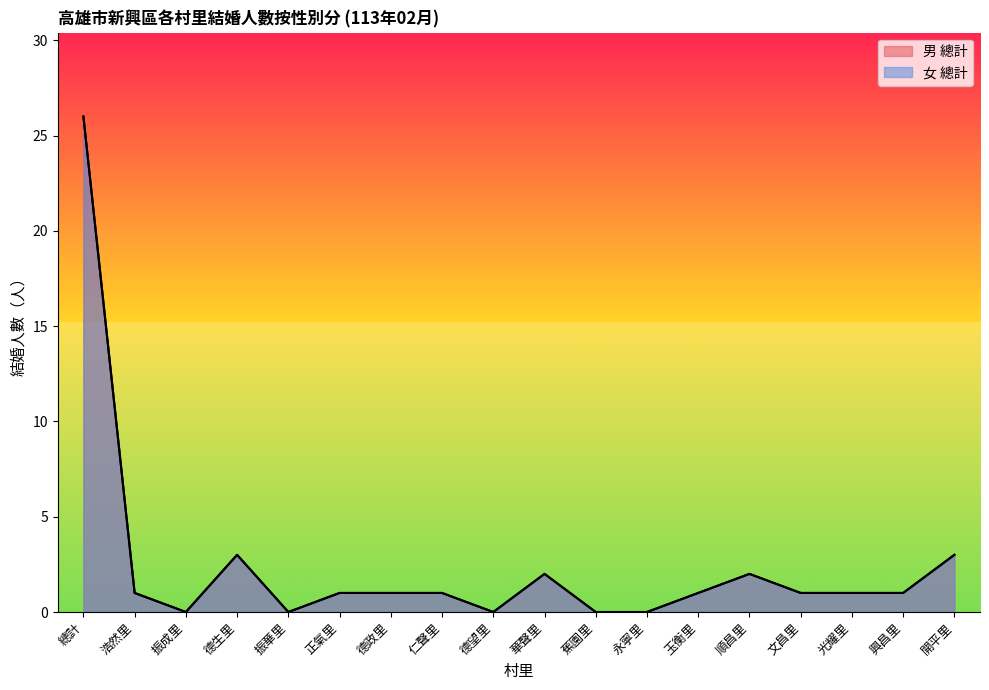

Reading left to right, what are all the values shown in this chart?

男 總計: 總計=26	浩然里=1	振成里=0	德生里=3	振華里=0	正氣里=1	德政里=1	仁聲里=1	德望里=0	華聲里=2	蕉園里=0	永寧里=0	玉衡里=1	順昌里=2	文昌里=1	光耀里=1	興昌里=1	開平里=3
女 總計: 總計=26	浩然里=1	振成里=0	德生里=3	振華里=0	正氣里=1	德政里=1	仁聲里=1	德望里=0	華聲里=2	蕉園里=0	永寧里=0	玉衡里=1	順昌里=2	文昌里=1	光耀里=1	興昌里=1	開平里=3